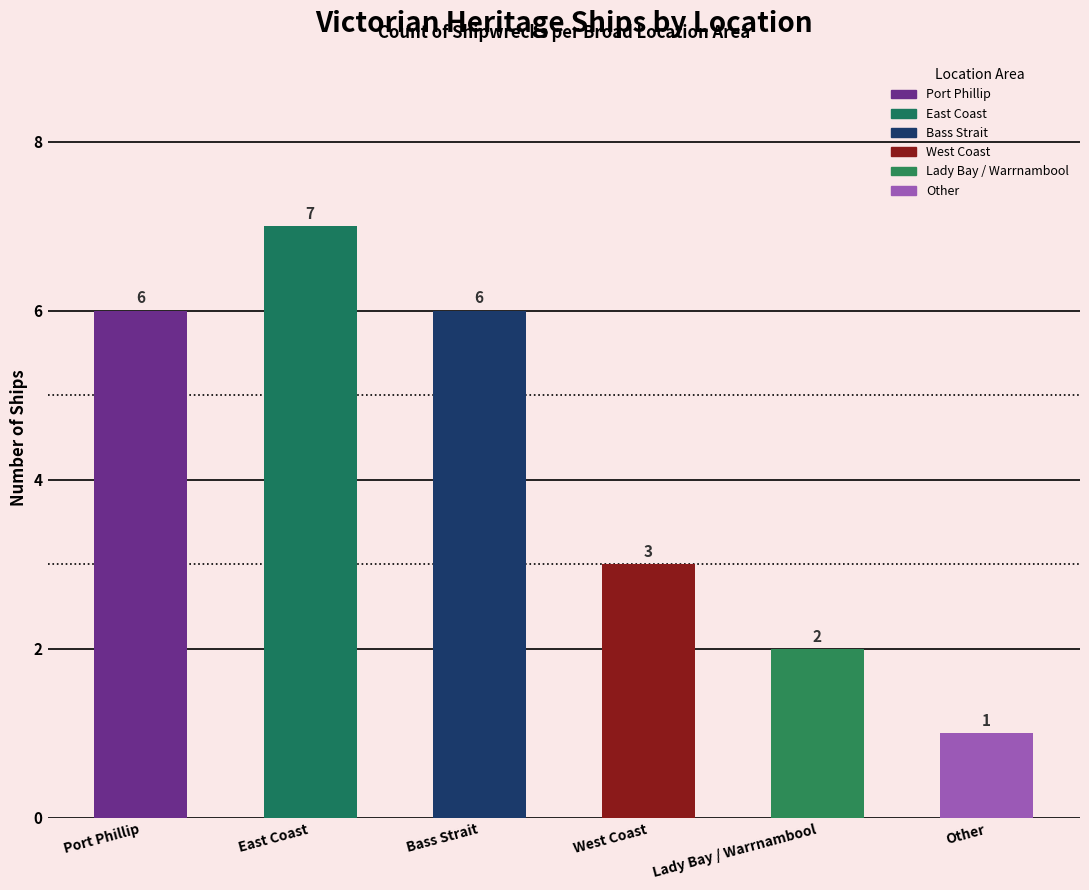

How many categories are shown in the chart?

6